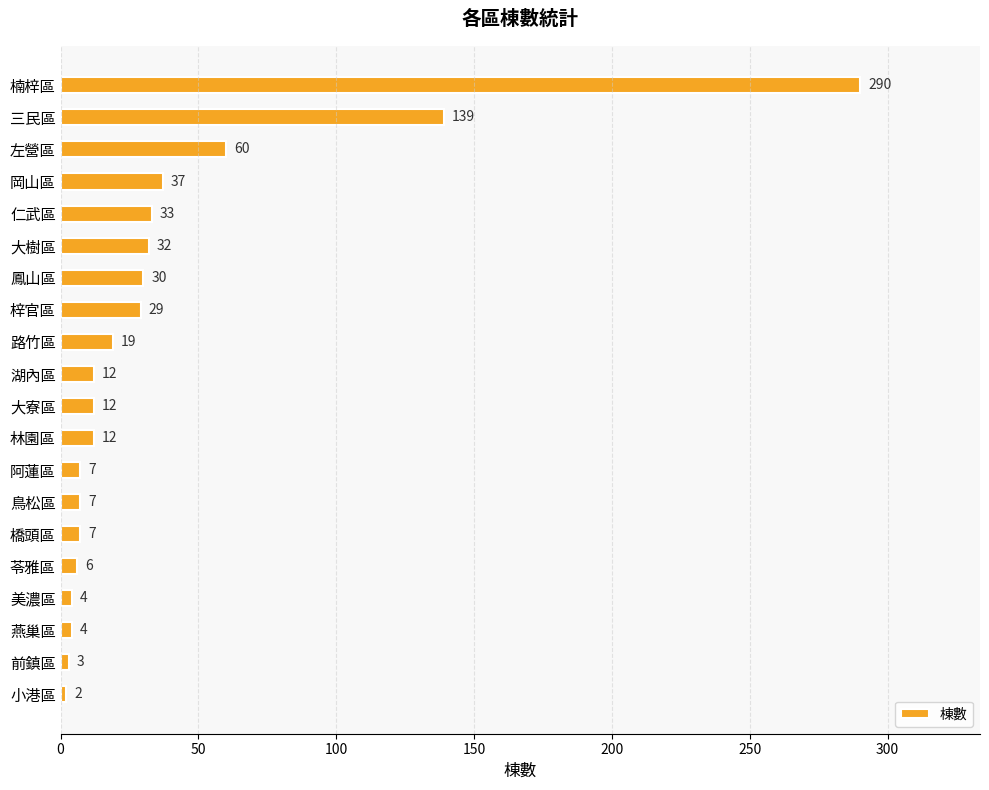

What is the difference between the maximum and second lowest values?

287